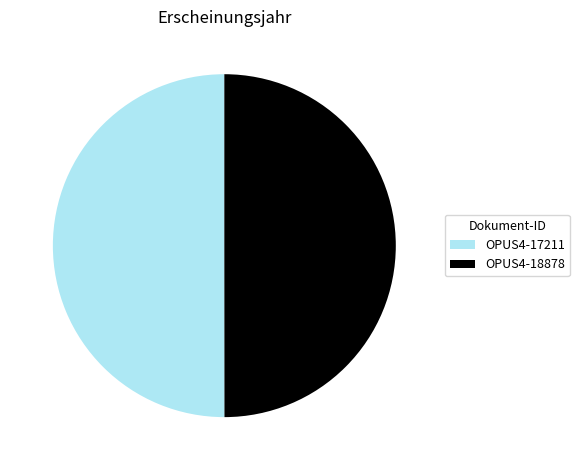

Is it true that OPUS4-17211 is 50% of the pie?

True